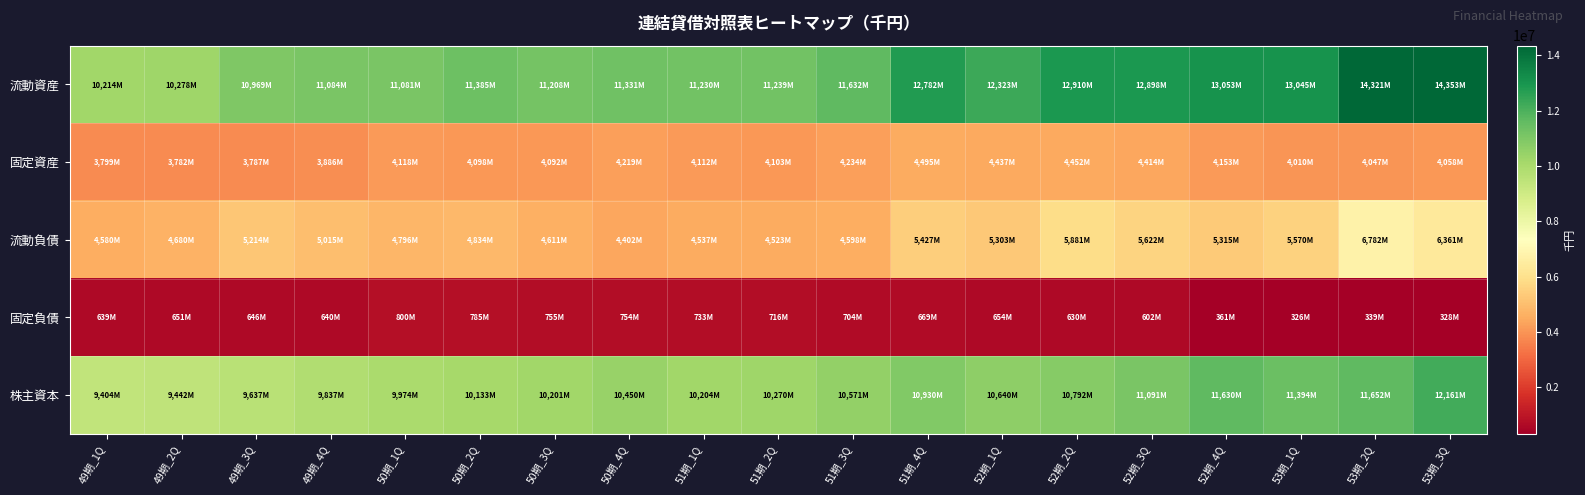

Rank the series at 51期_1Q from lowest to highest value.

固定負債, 固定資産, 流動負債, 株主資本, 流動資産